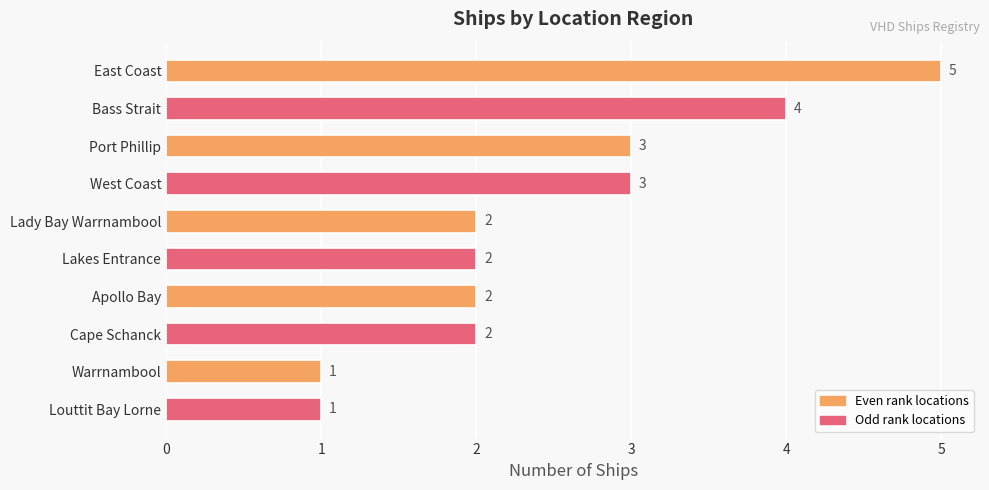

What is the difference between the maximum and minimum values?

4